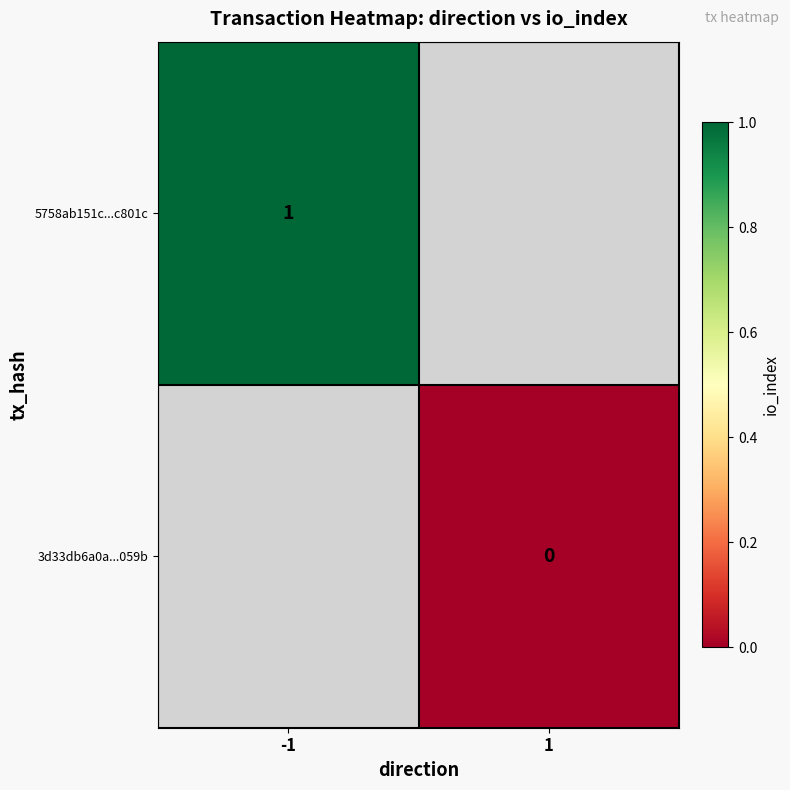

True or false: 5758ab151c...c801c has a value of 1 at -1.

True